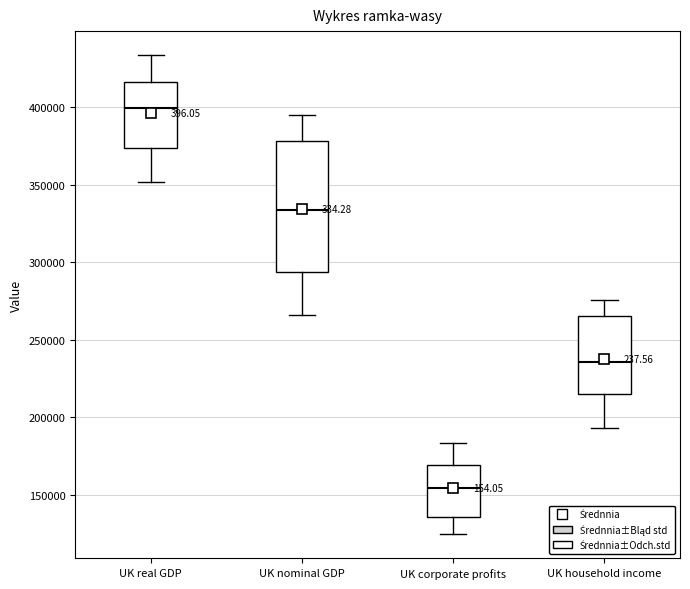

Reading left to right, read every box against the y-axis: the position of its median line, the range the box covers, and the ends of its whiskers. The values are not printed on the chart, so give them approximately, as read against the axis.

UK real GDP: median 400000, box 375000 to 415000, whiskers 350000 to 435000
UK nominal GDP: median 335000, box 295000 to 380000, whiskers 265000 to 395000
UK corporate profits: median 155000, box 135000 to 170000, whiskers 125000 to 185000
UK household income: median 235000, box 215000 to 265000, whiskers 195000 to 275000